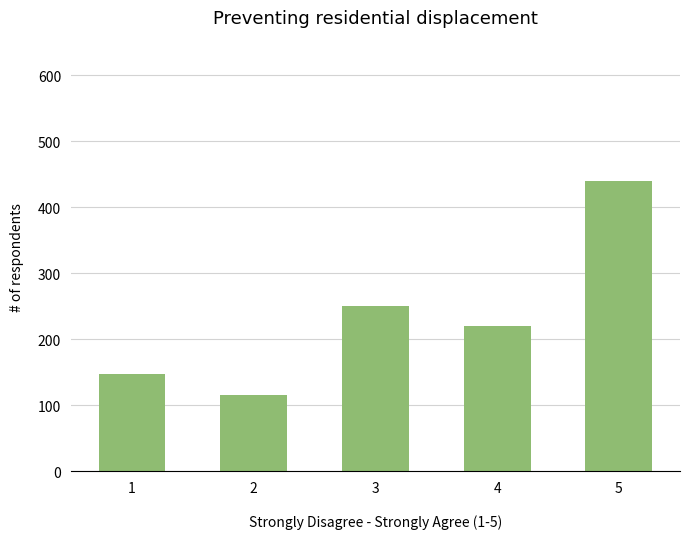

Which category has the highest value across all series?

5